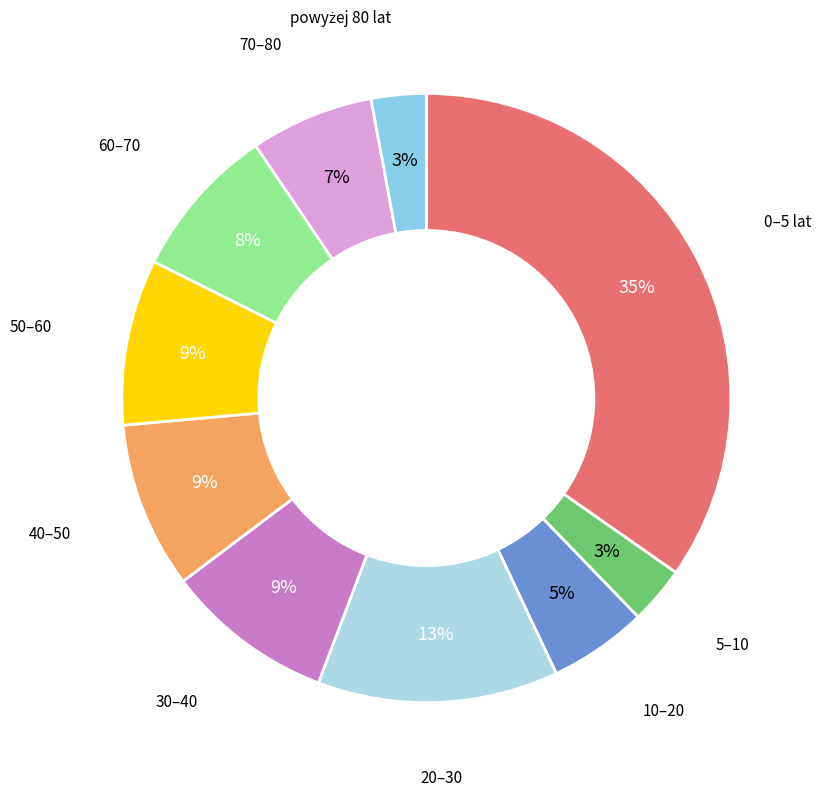

Is the sum of 20–30 and 60–70 greater than half?

No